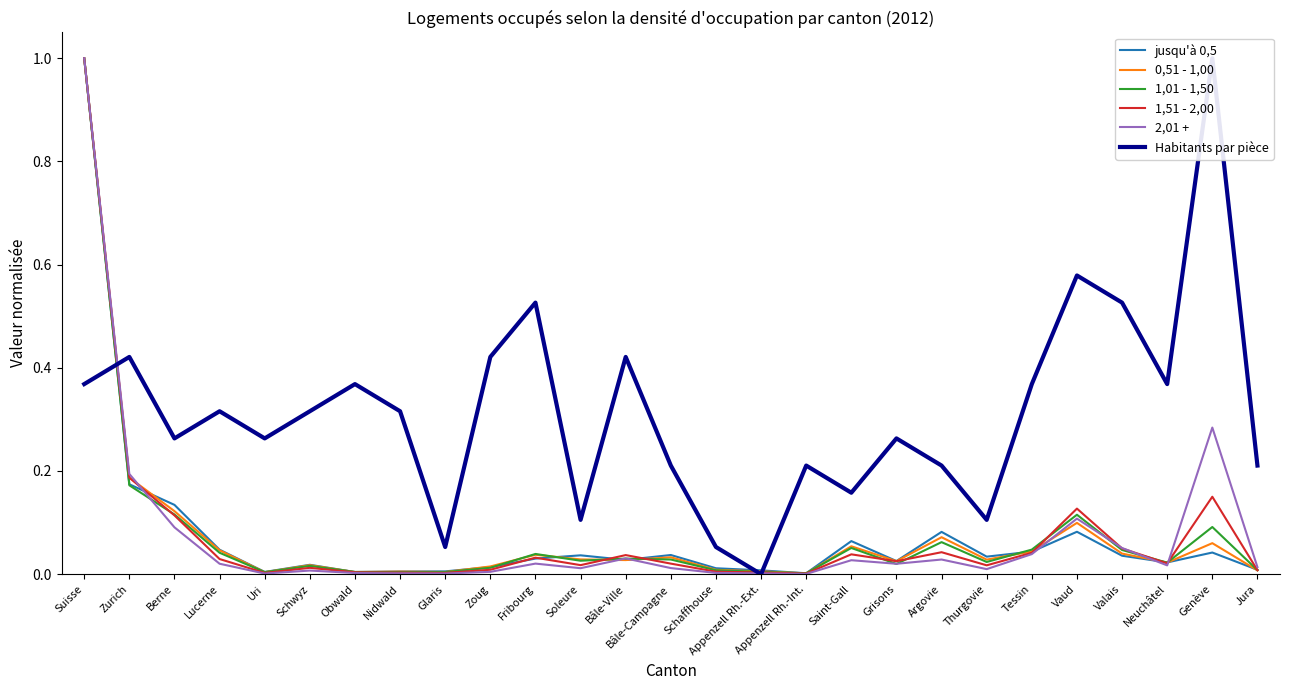

The Habitants par pièce series shows 0.5 at Fribourg. True or false?

True